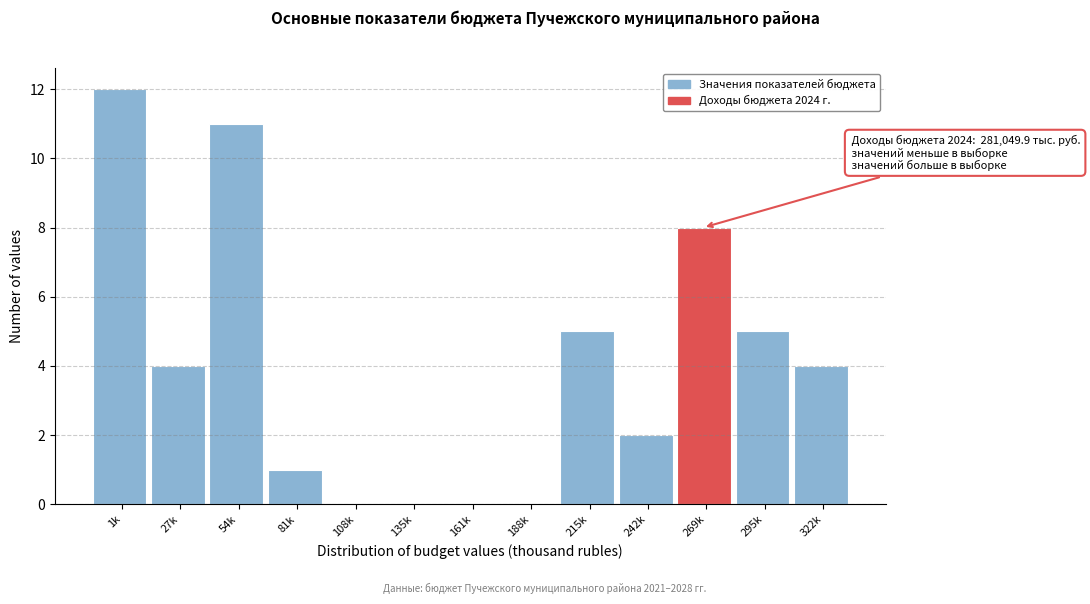

Reading left to right, extract all data points from this chart.

1k=12	27k=4	54k=11	81k=1	108k=0	135k=0	161k=0	188k=0	215k=5	242k=2	269k=8	295k=5	322k=4